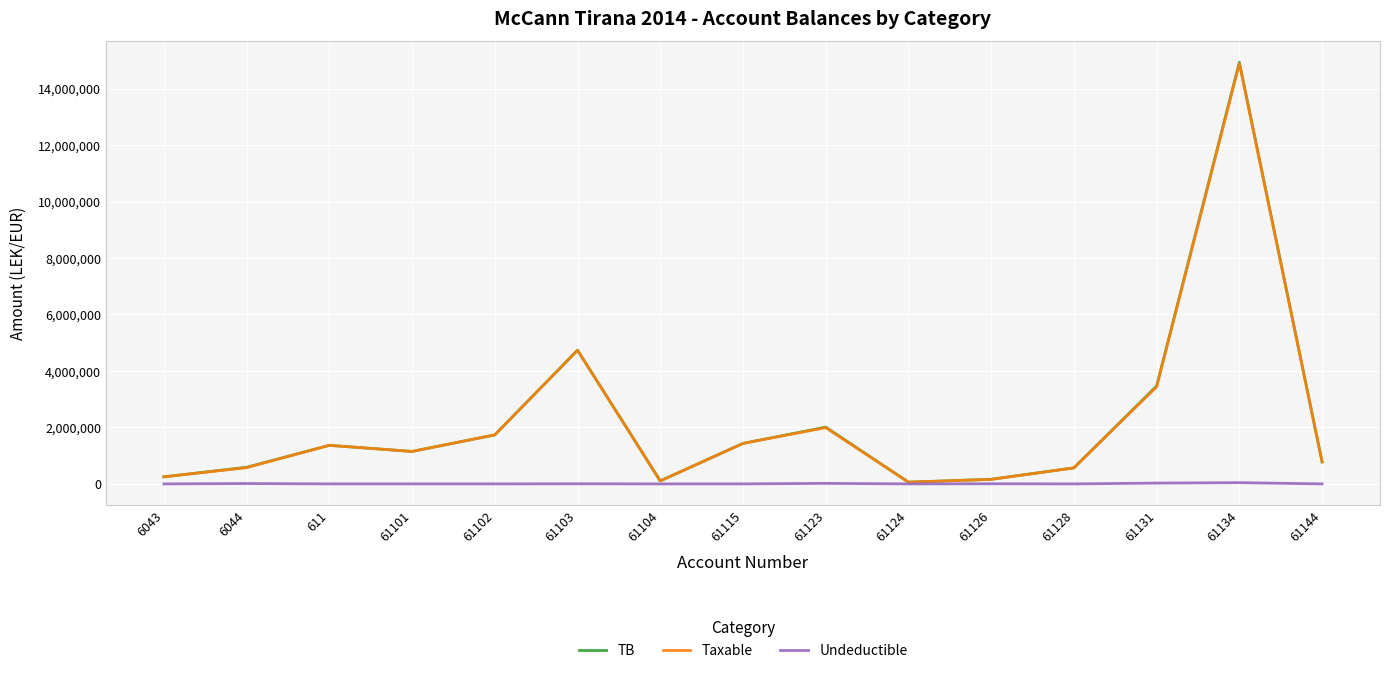

What is the highest value of the Taxable series?

14887859.8